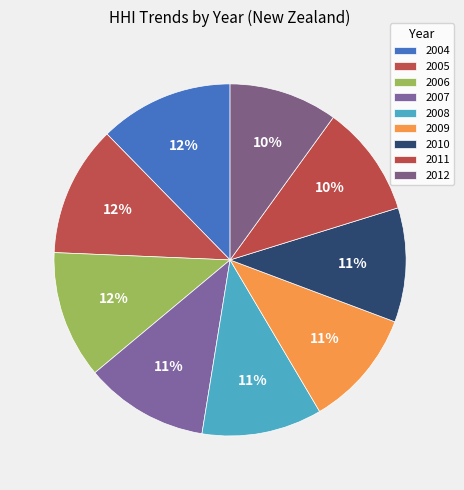

Rank the categories by value from highest to lowest.

2004, 2005, 2006, 2007, 2008, 2009, 2010, 2011, 2012